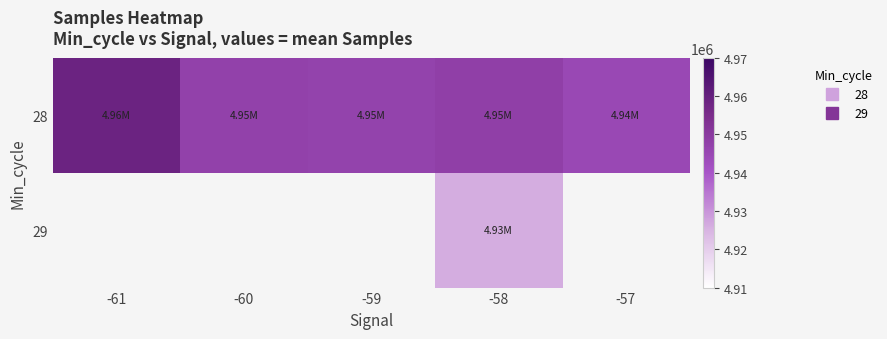

How many categories are shown in the chart?

5